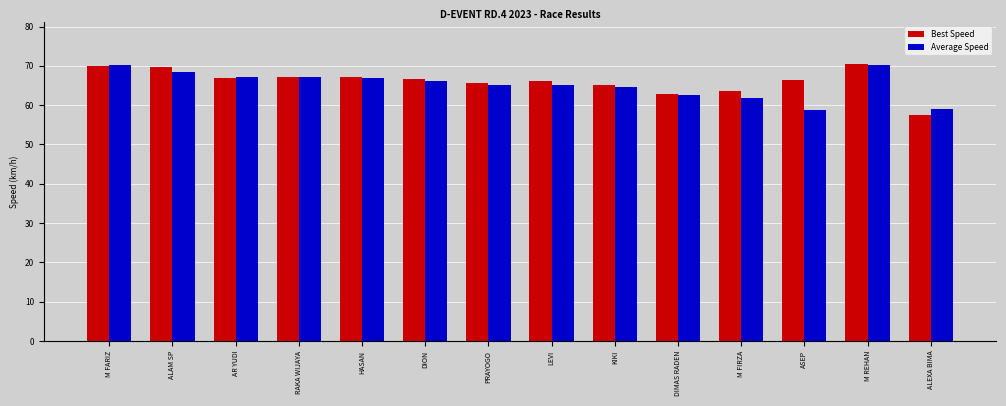

How many values in the Average Speed series are below 66?

7